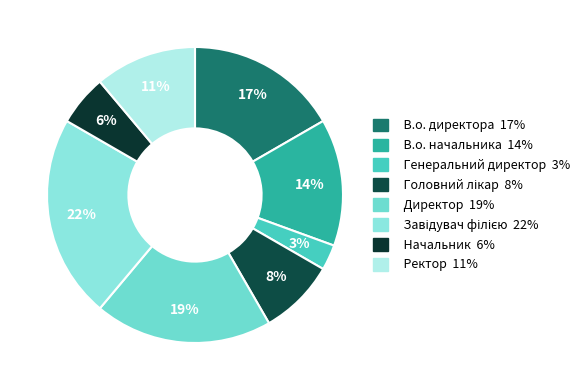

Rank the categories by value from lowest to highest.

Генеральний директор, Начальник, Головний лікар, Ректор, В.о. начальника, В.о. директора, Директор, Завідувач філією